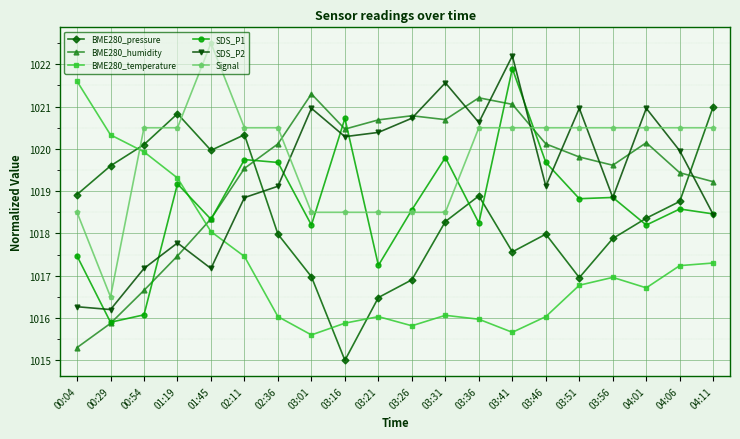

How many interior local peaks does the BME280_pressure series have?

4